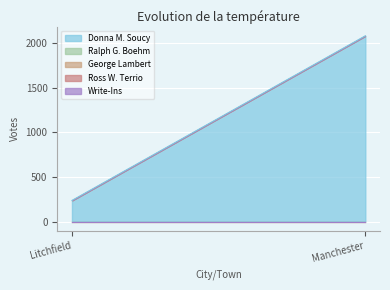

Reading left to right, what are all the values shown in this chart?

Donna M. Soucy: Litchfield=237	Manchester=2086
Ralph G. Boehm: Litchfield=0	Manchester=0
George Lambert: Litchfield=0	Manchester=0
Ross W. Terrio: Litchfield=0	Manchester=0
Write-Ins: Litchfield=0	Manchester=0